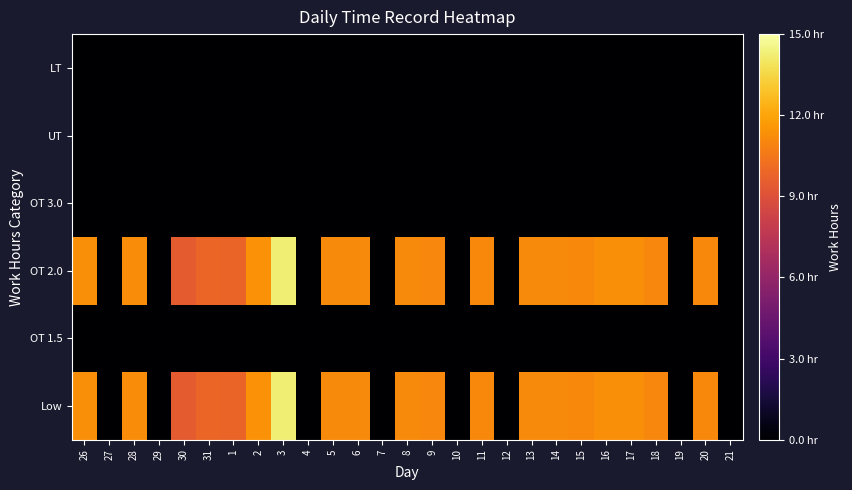

Which category has the highest value across all series?

3